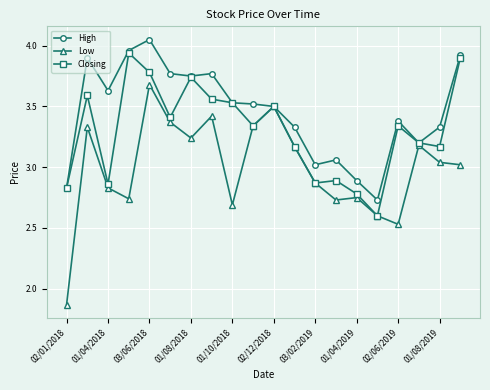

How many values in the High series are below 3?

3